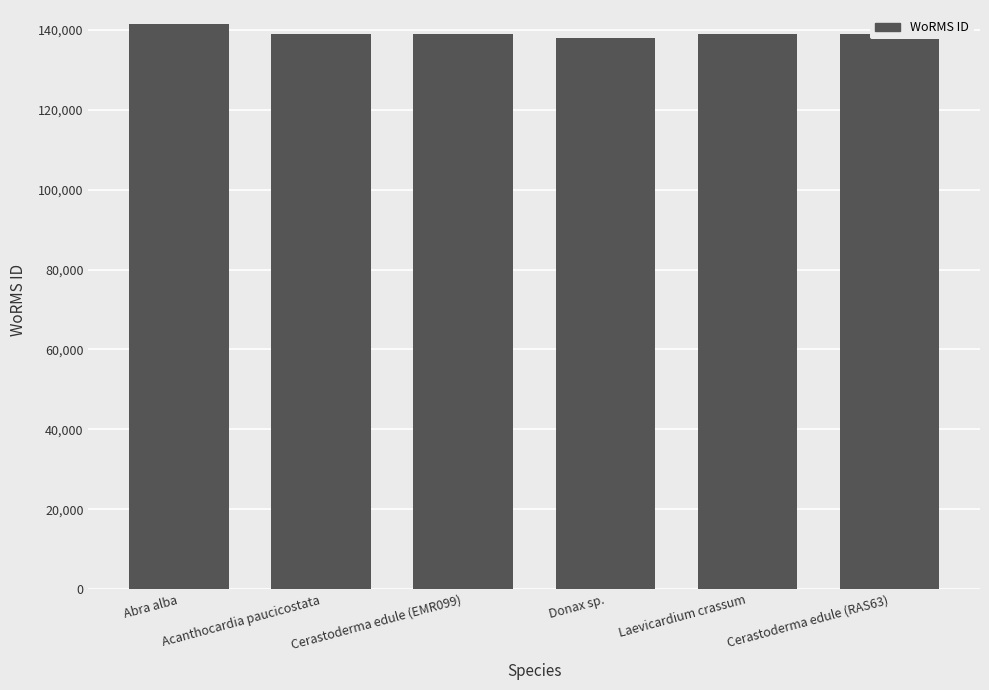

Is it true that the value at Abra alba is 235616?

False